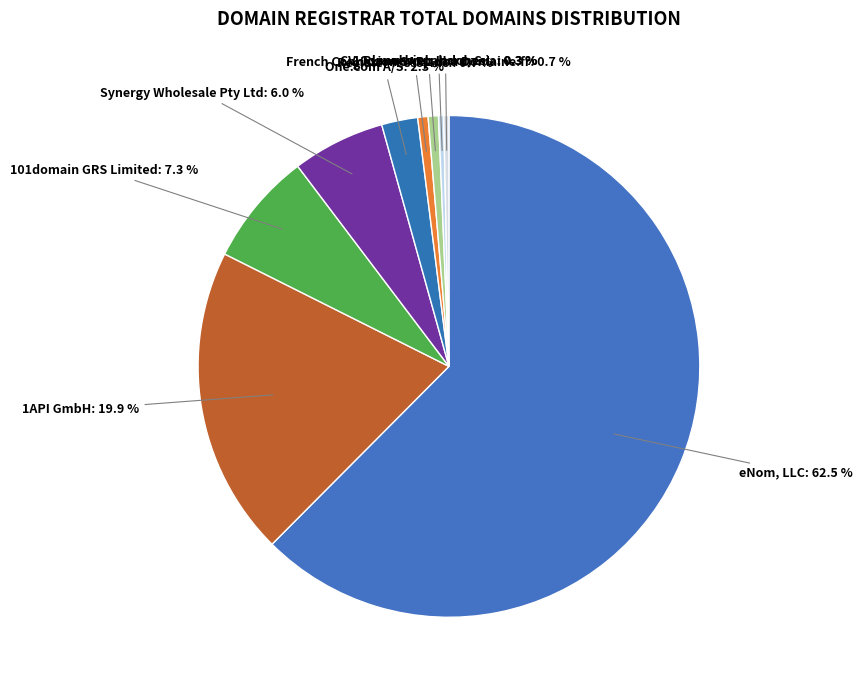

Which category has the smallest portion of the pie?

CV. Rumahweb Indonesia